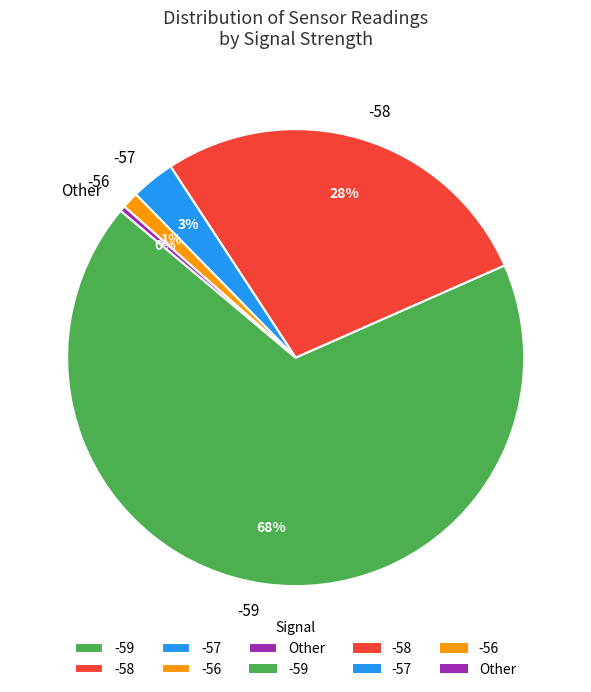

To the nearest percent, what percentage of the pie is -58?

28%